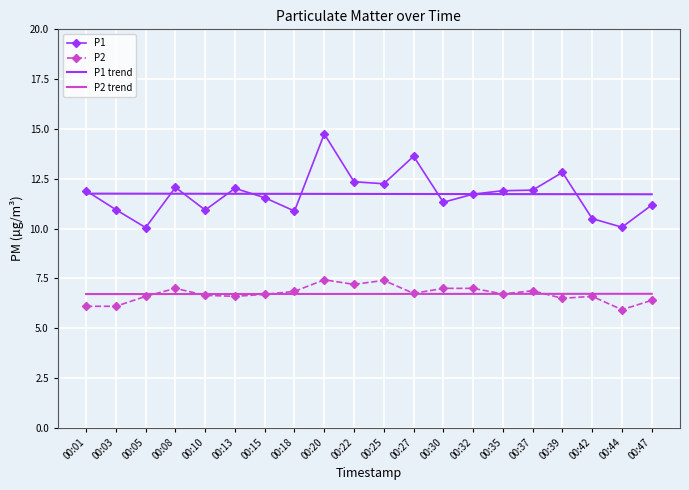

What is the difference between the highest and lowest values at 00:47?

5.3